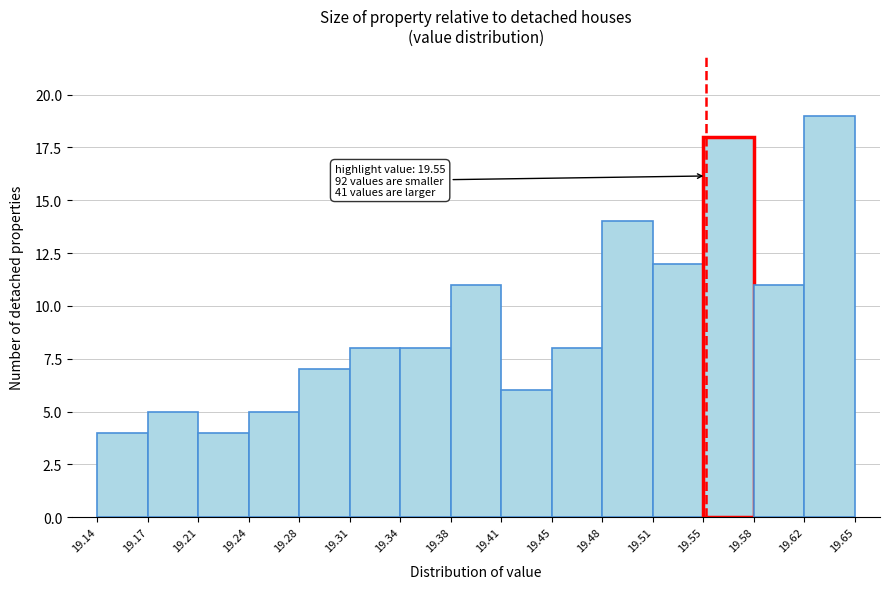

Which range on the x-axis has the tallest bar?

19.62 to 19.65